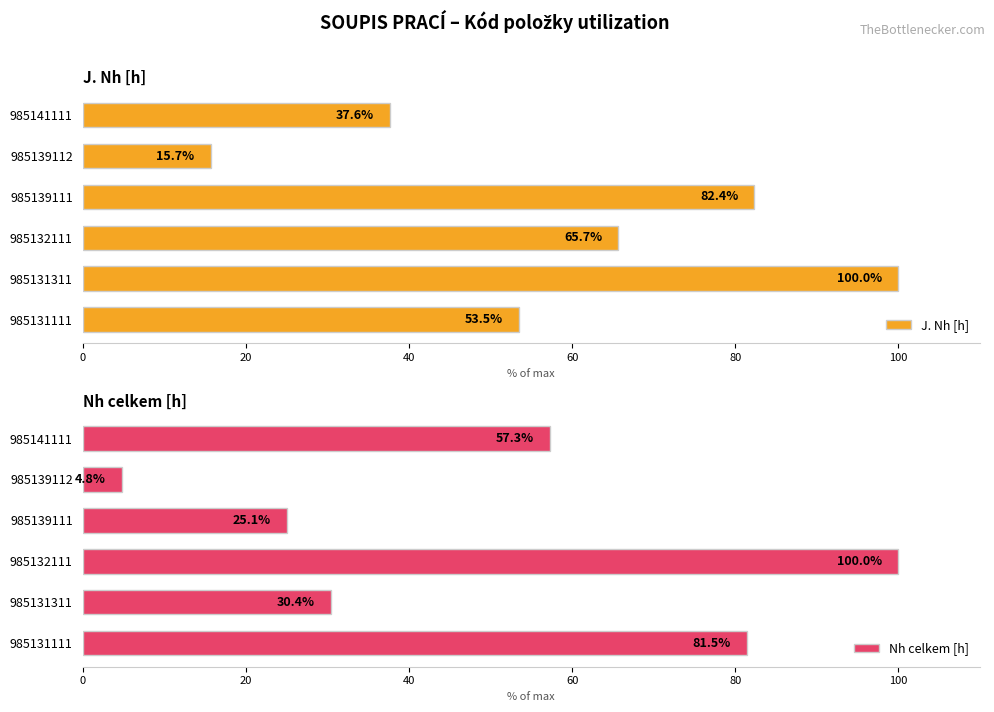

What is the difference between the maximum and minimum values in the Nh celkem [h] series?

95.2